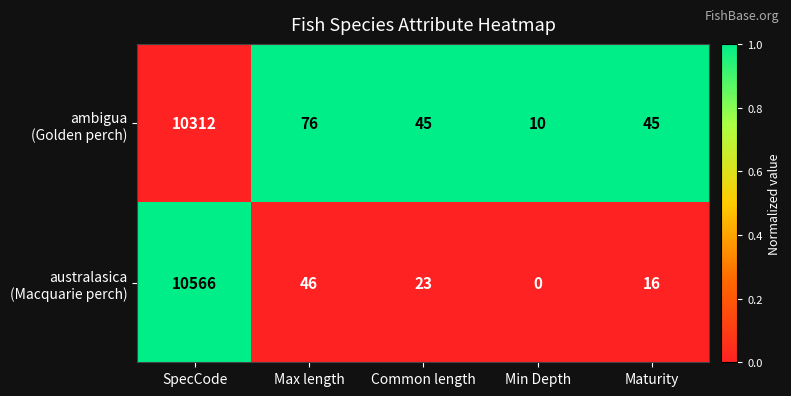

What is the spread (max minus min) of values at SpecCode?

254